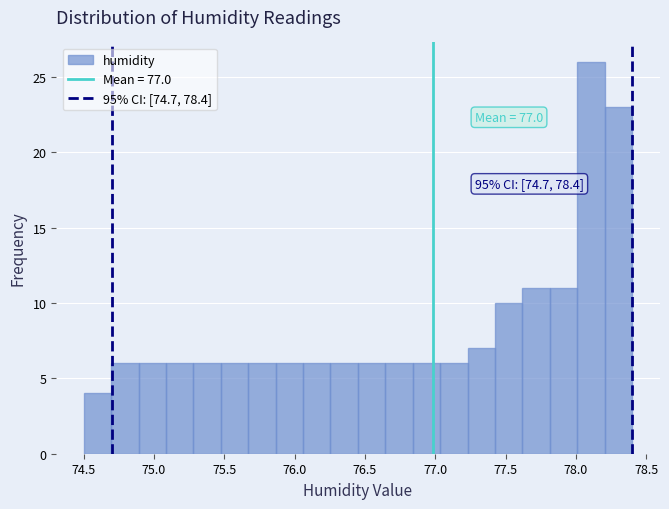

Read against the x-axis, roughly where is the centre of the tallest bar?

78.10